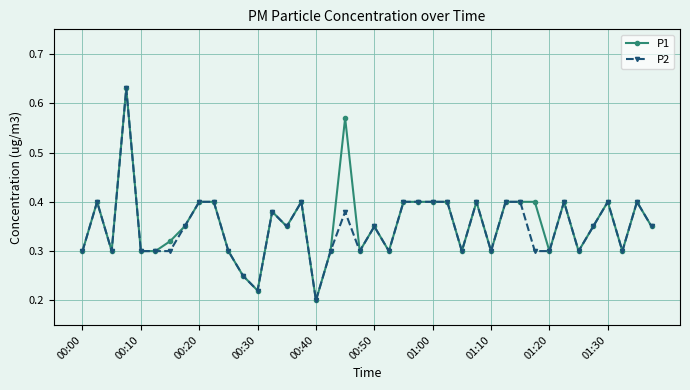

Does the chart display data point markers on the line(s)?

Yes